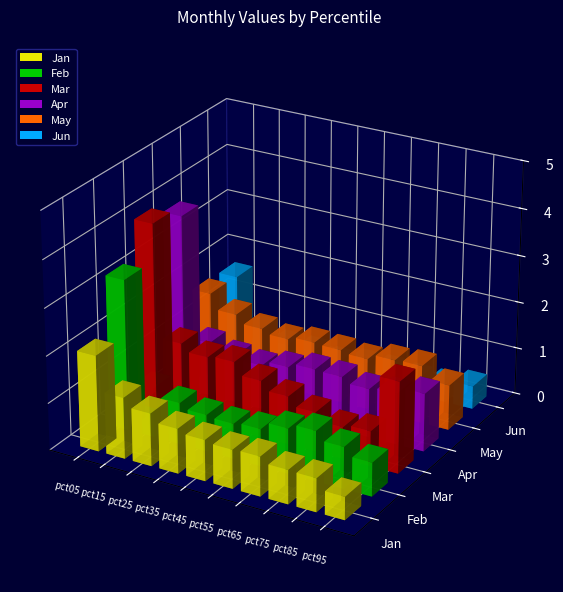

Rank the series at pct95 from highest to lowest value.

Mar, Apr, May, Feb, Jun, Jan